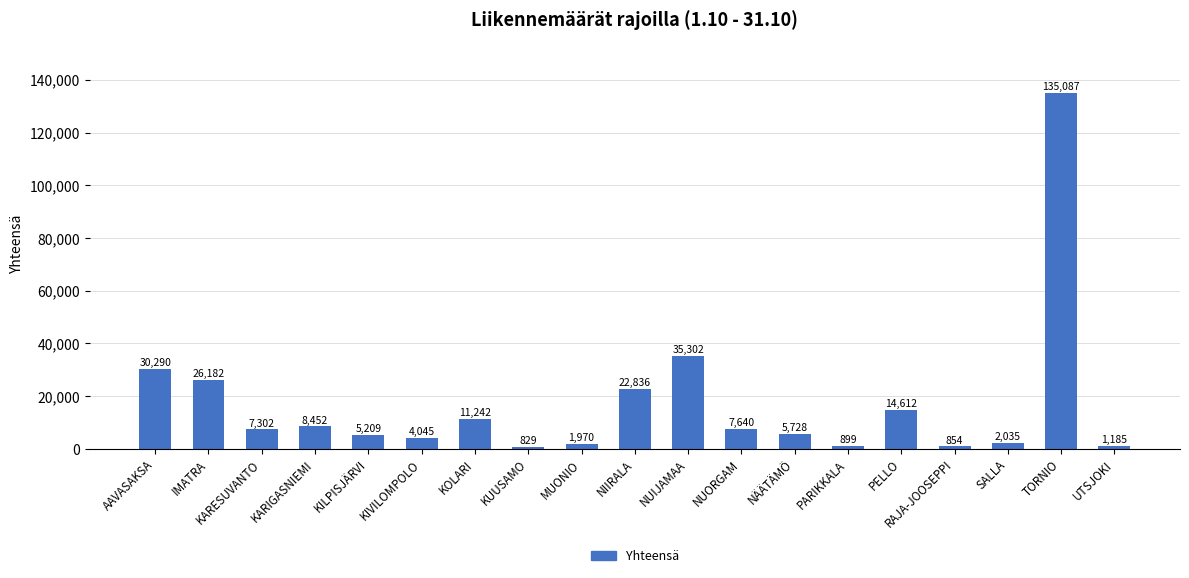

What is the change in value from KARIGASNIEMI to KUUSAMO?

-7623